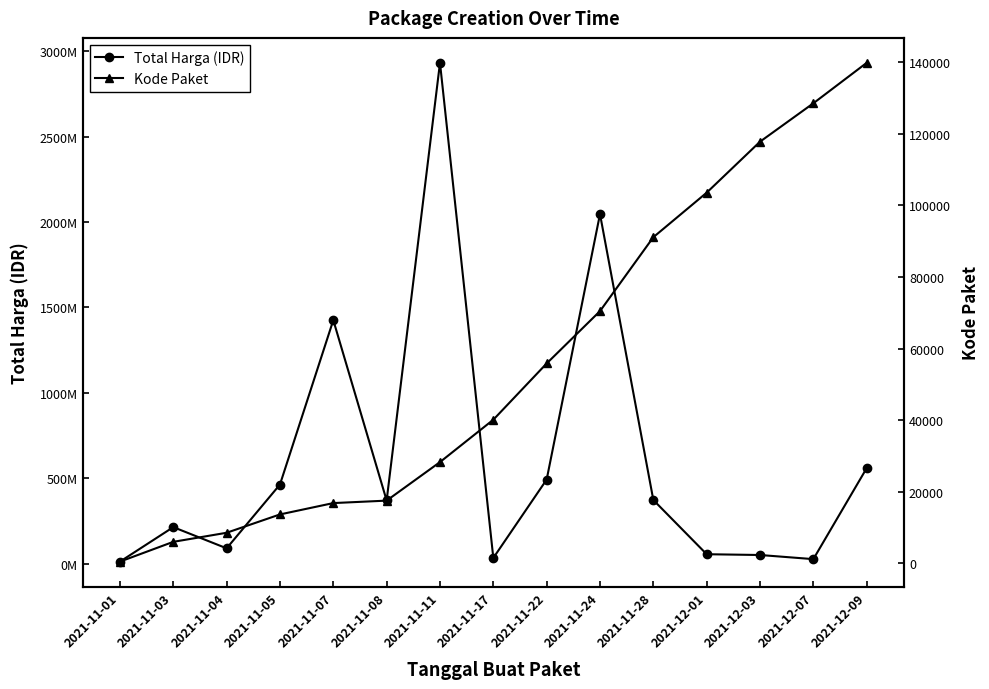

True or false: Kode Paket has a value of 40543 at 2021-11-11.

False